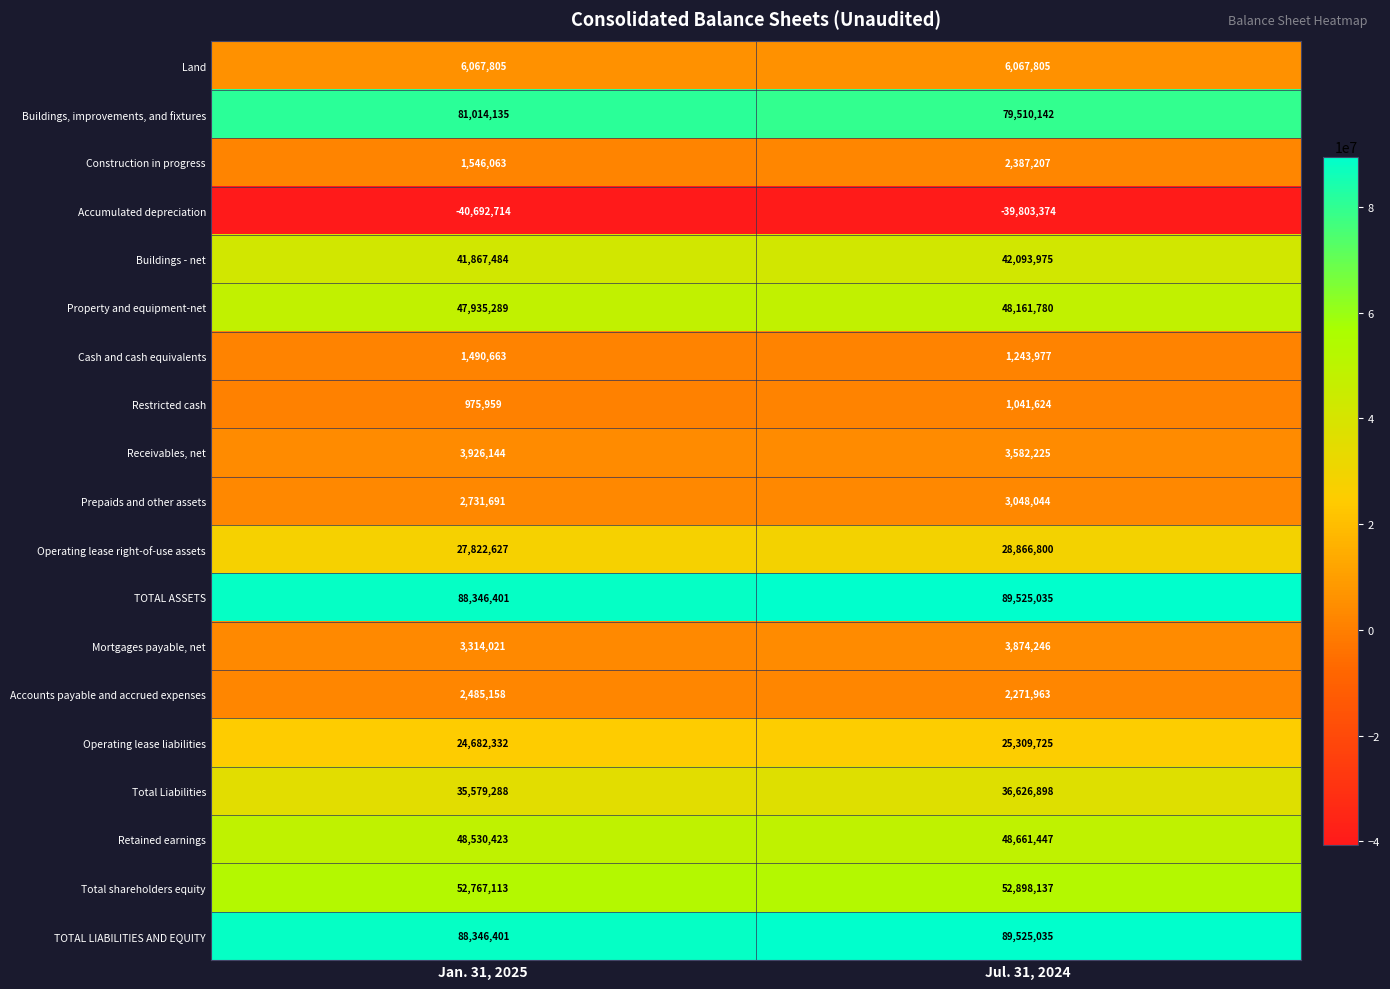

Rank the categories by TOTAL LIABILITIES AND EQUITY value from lowest to highest.

Jan. 31, 2025, Jul. 31, 2024